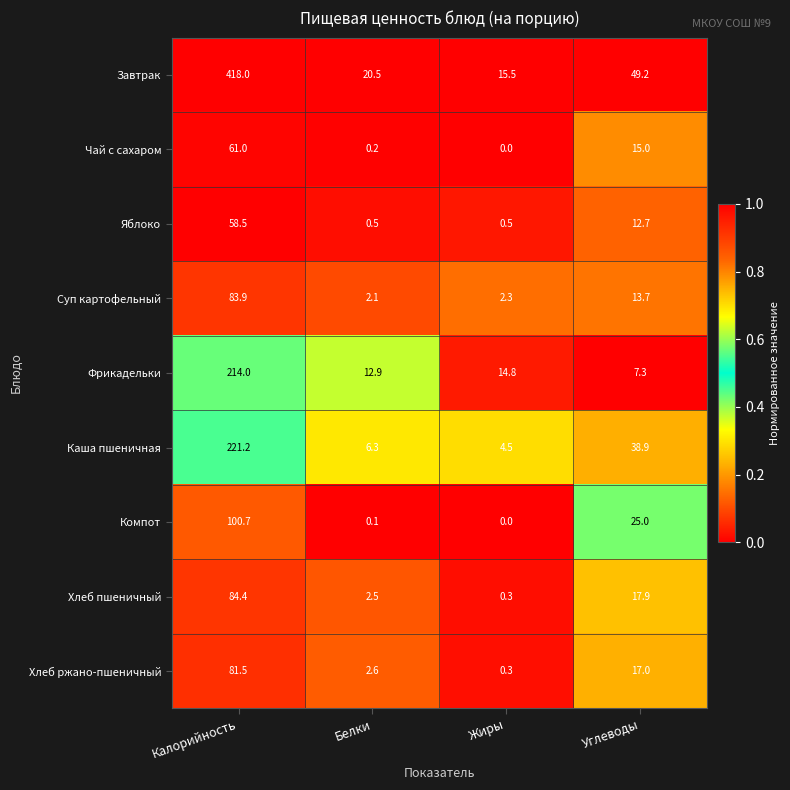

Where does the Хлеб пшеничный series first go above 17?

Калорийность